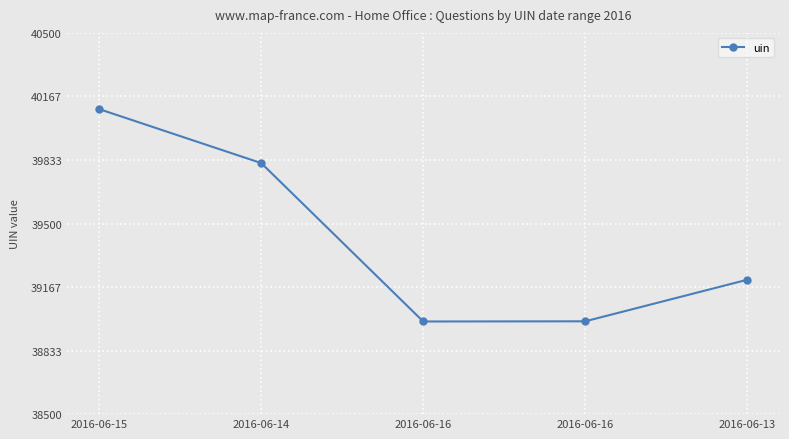

What is the approximate value at 2016-06-15, to the nearest 10?

40100